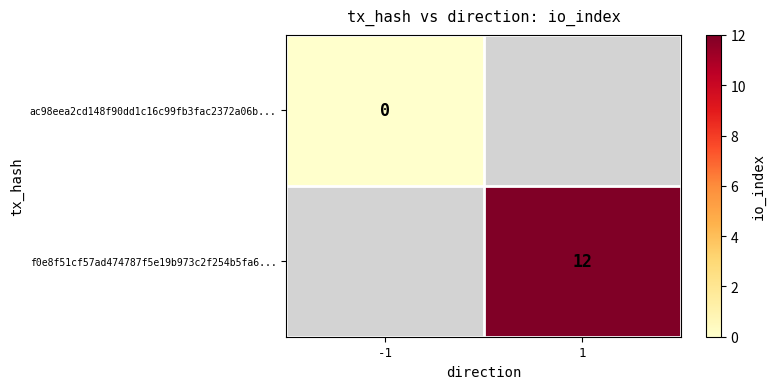

True or false: f0e8f51cf57ad474787f5e19b973c2f254b5fa6... has a value of 8 at 1.

False